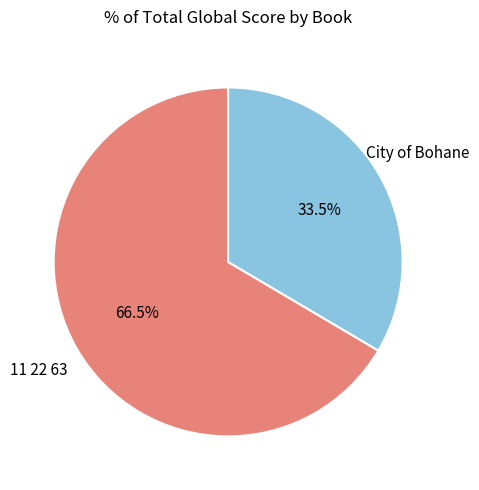

Does any single category account for the majority?

Yes